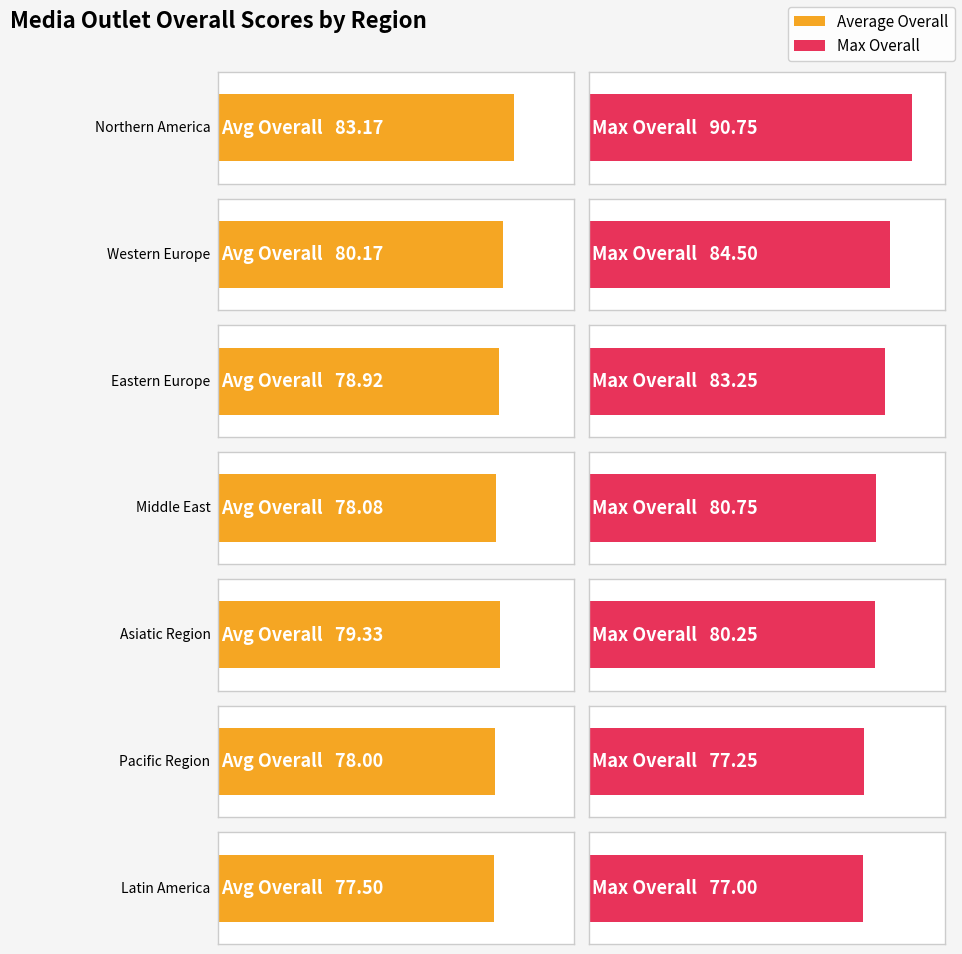

What is the value of the Average Overall bar at the 3rd from the left?

78.9